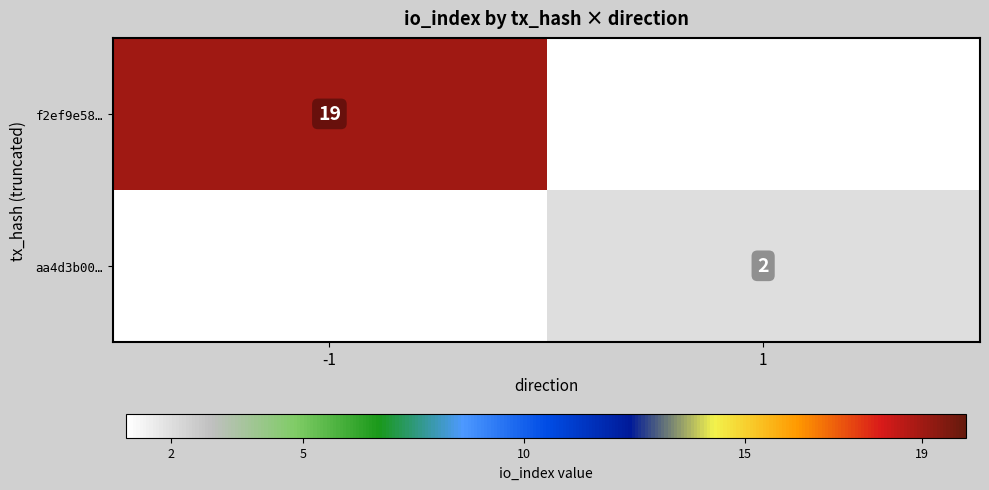

The value of aa4d3b00… at 1 is 1. True or false?

False